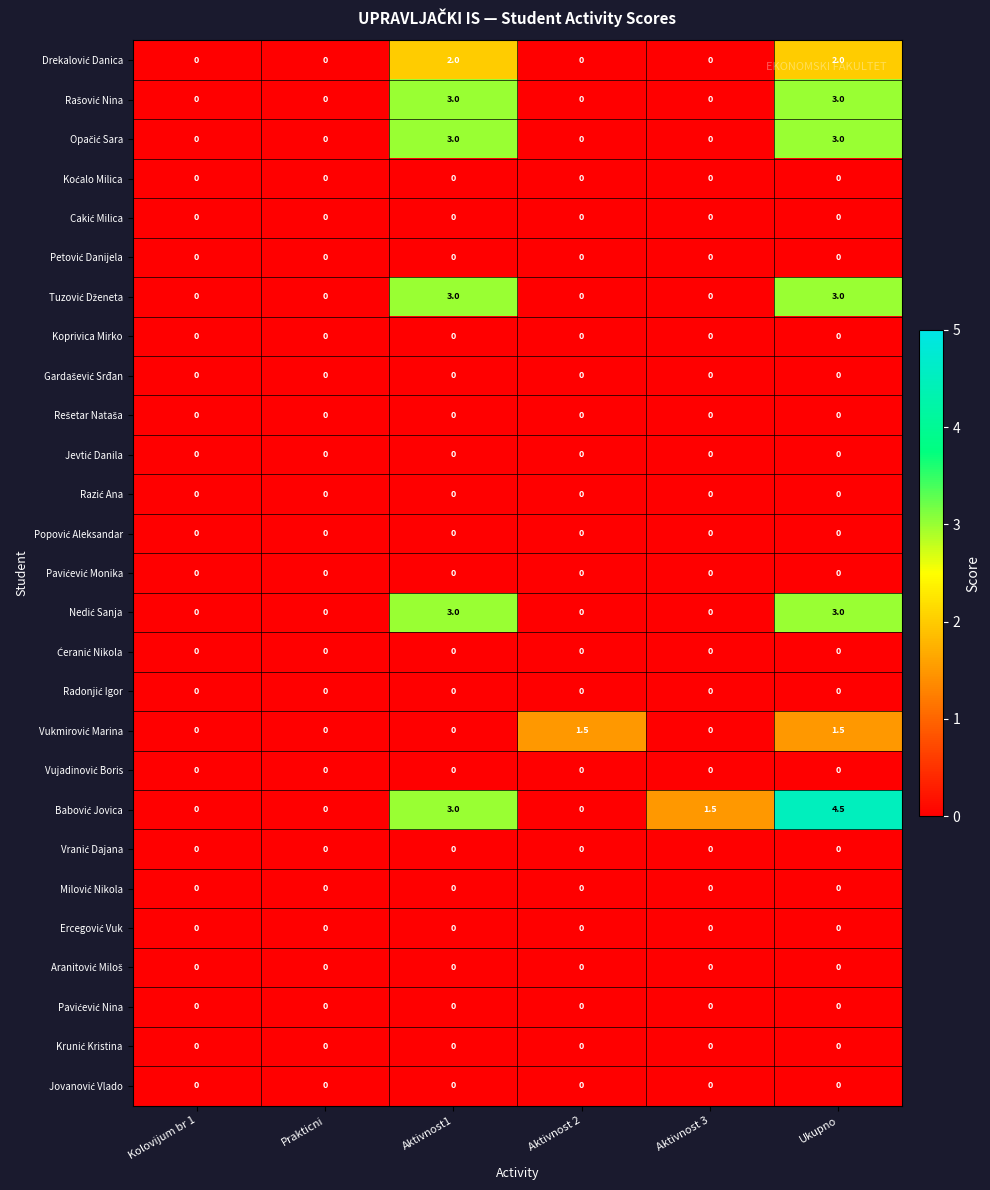

What is the maximum value shown in the chart?

4.5